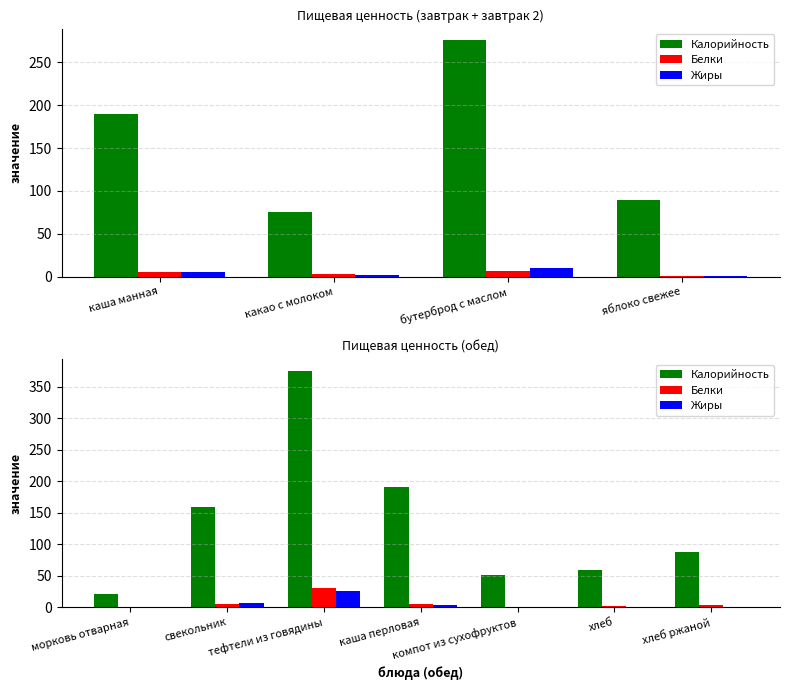

True or false: Калорийность has a value of 12.1 at компот из сухофруктов.

False